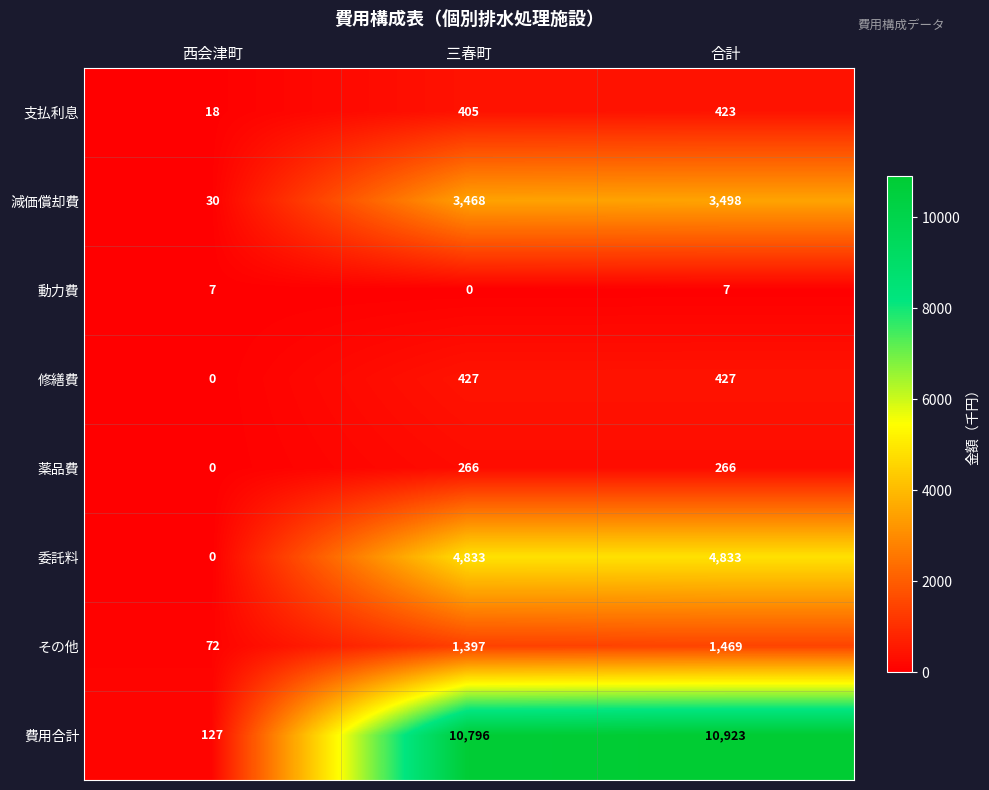

Rank the series at 合計 from lowest to highest value.

動力費, 薬品費, 支払利息, 修繕費, その他, 減価償却費, 委託料, 費用合計